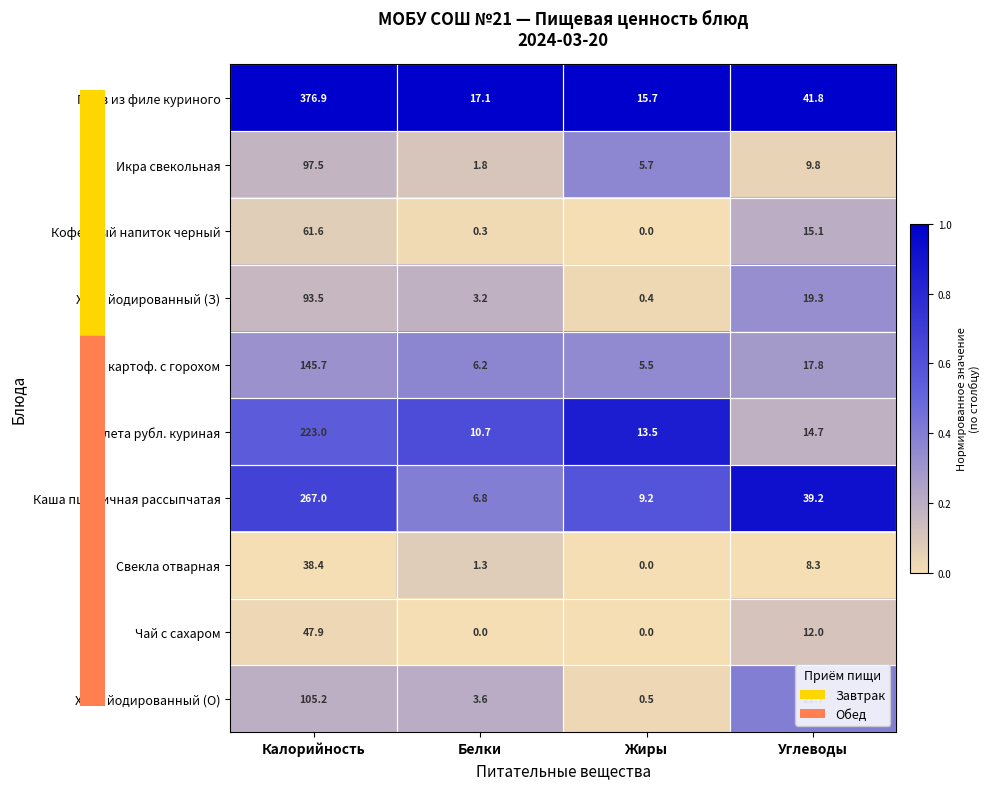

At which label does Чай с сахаром first exceed 12?

Калорийность